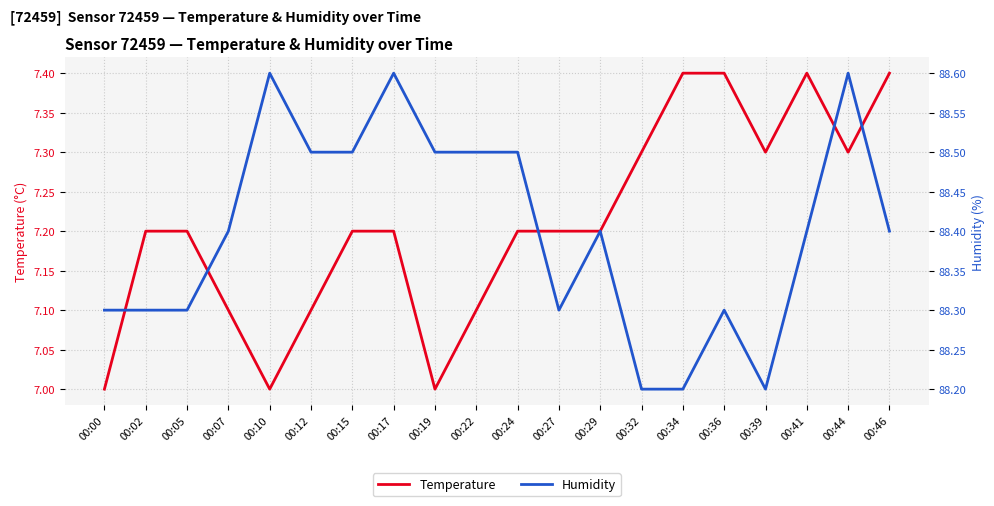

The value of temperature at 00:46 is 2.1. True or false?

False